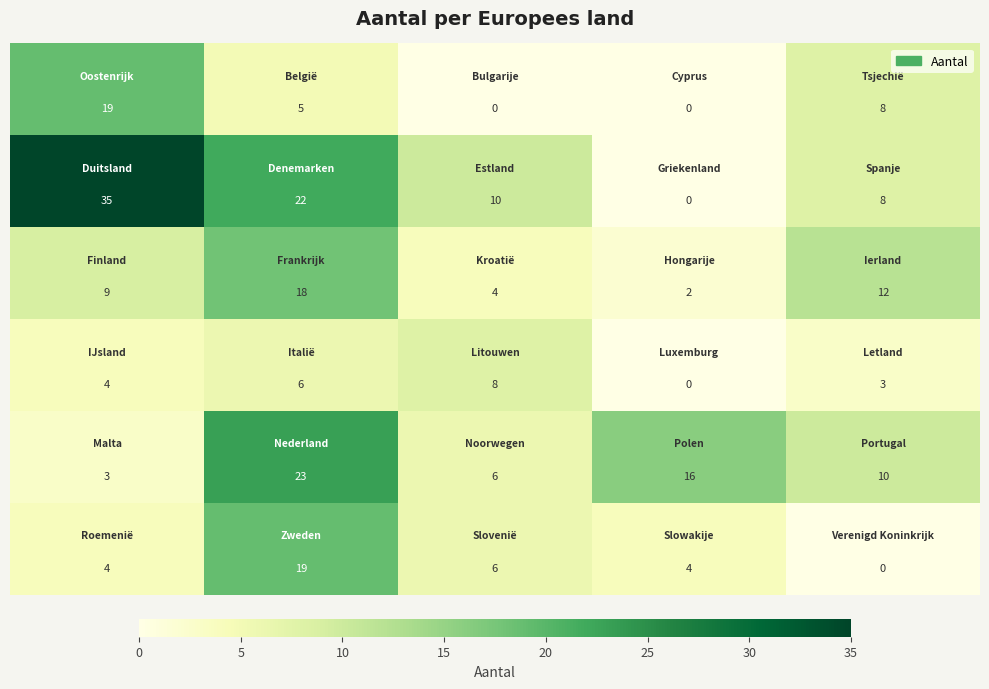

How many data points does each series have?

5